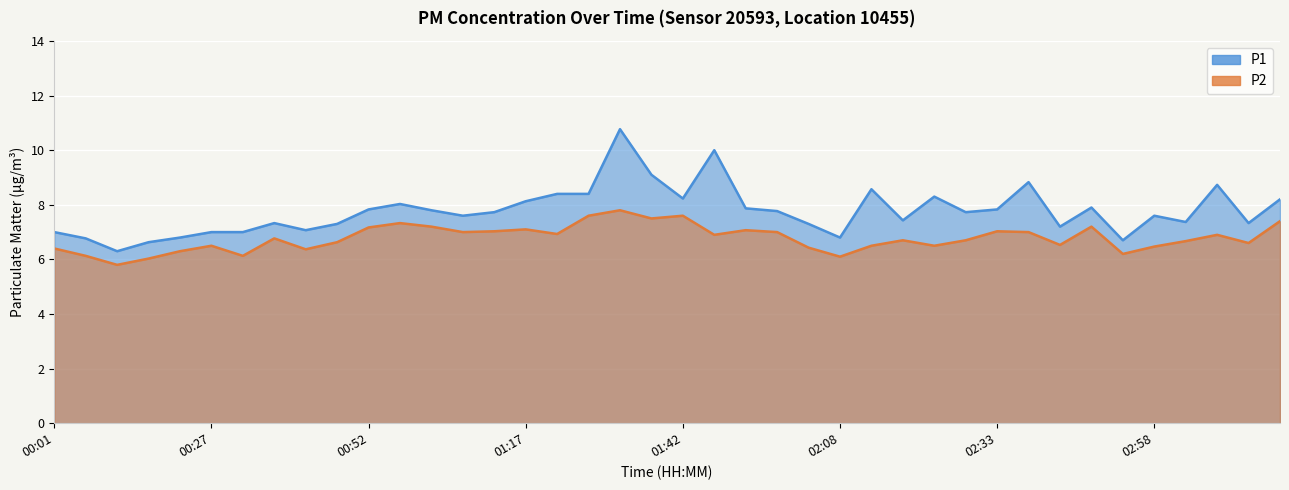

What value does the P1 series have at 01:32?

10.8